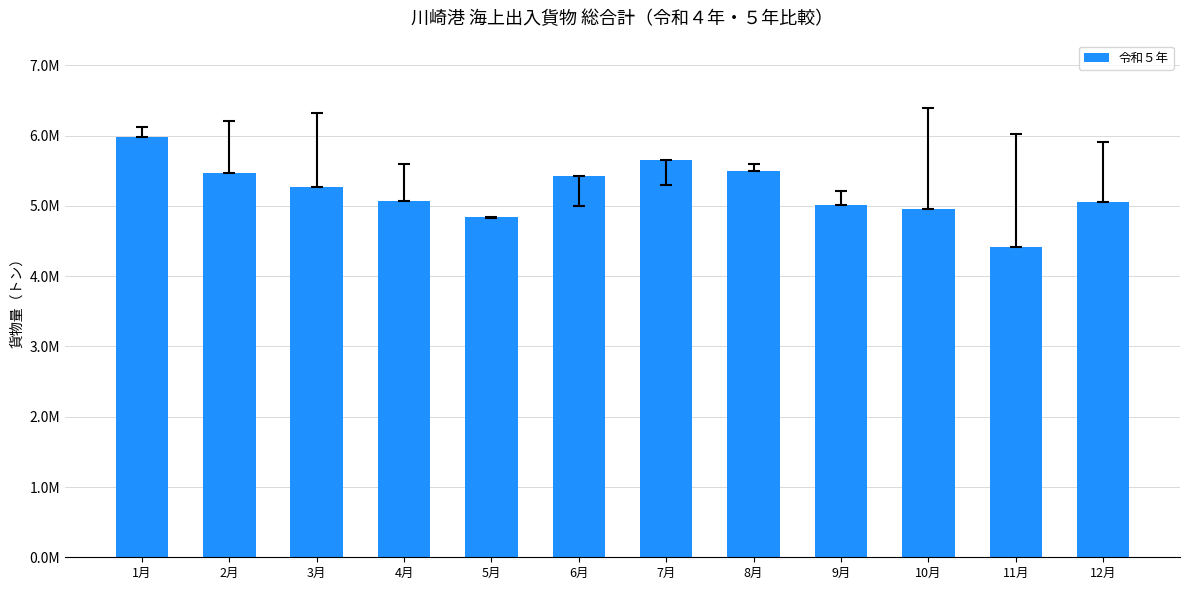

Does the chart contain any negative values?

No